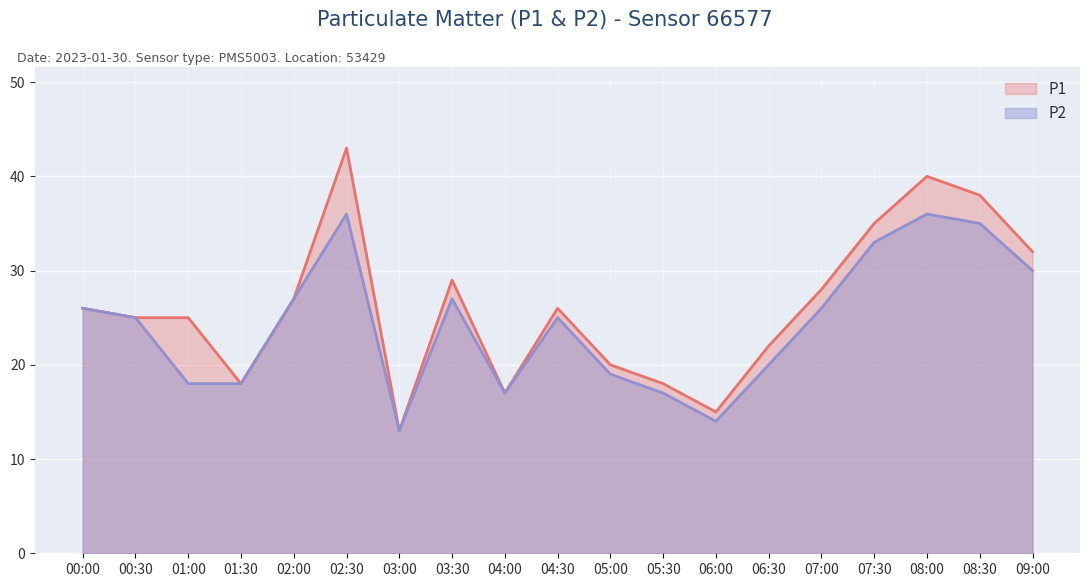

Is the value of P1 at 00:30 greater than the value of P2 at 04:00?

Yes